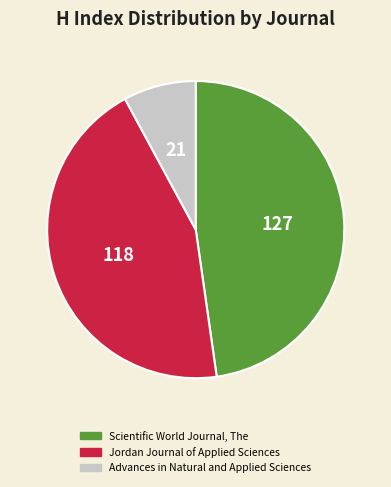

True or false: Advances in Natural and Applied Sciences accounts for 8% of the total.

True